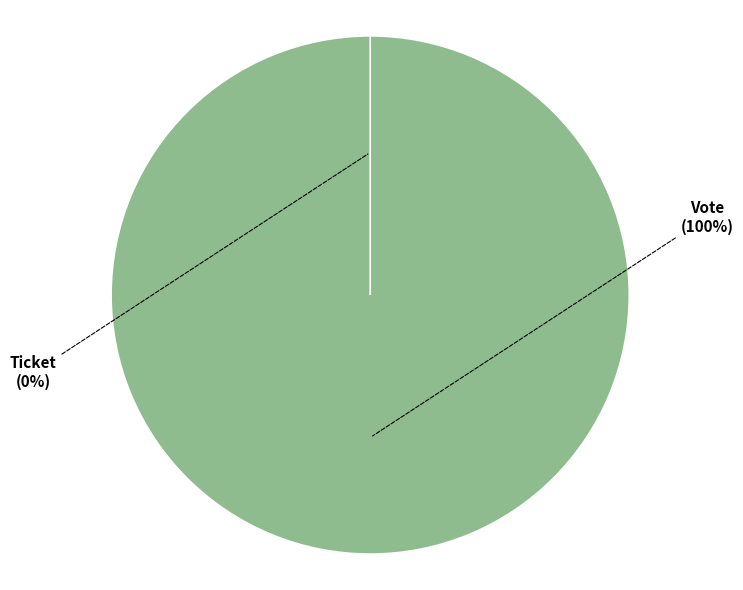

Rank the categories by value from highest to lowest.

Vote, Ticket